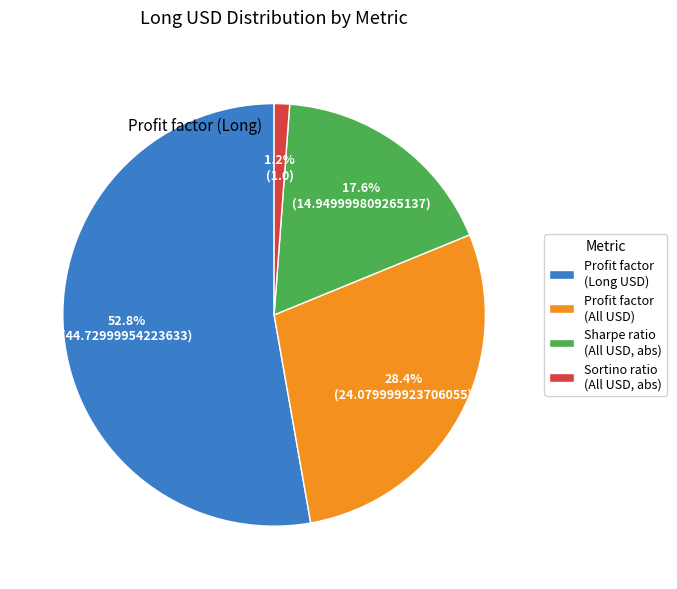

Which category has the smallest portion of the pie?

Sortino ratio (All USD, abs)